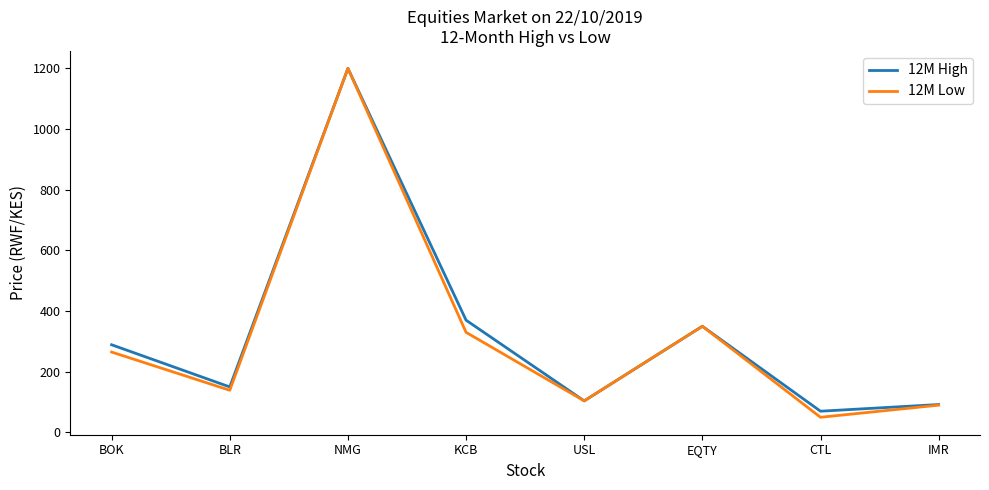

At which label is 12M High closest to 635?

KCB